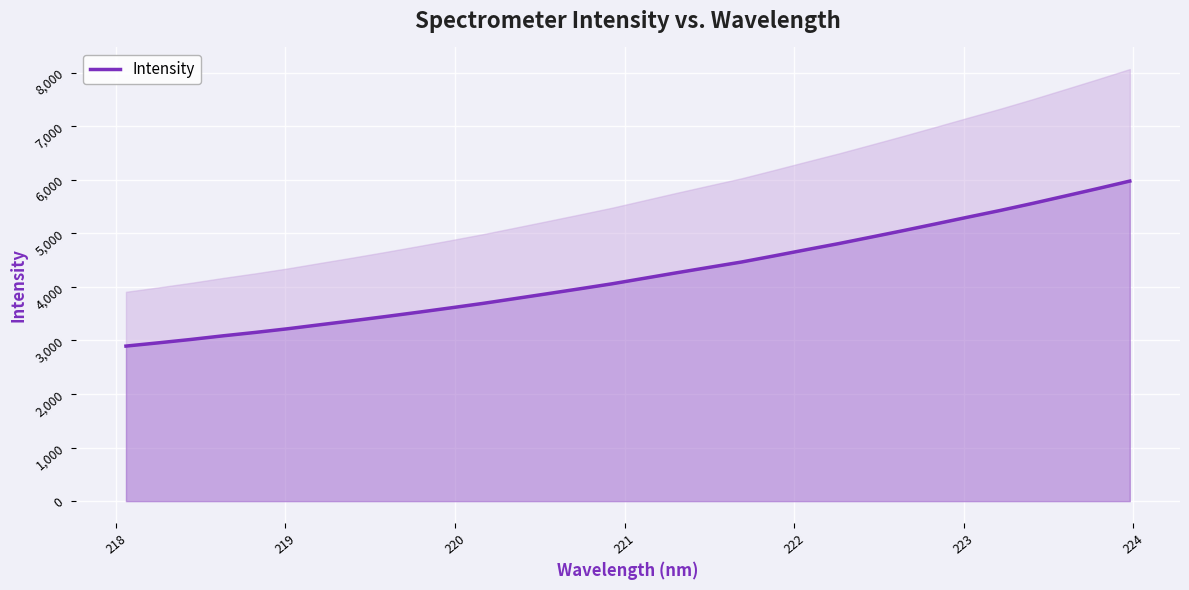

What is the label of the 29th point from the right?

220